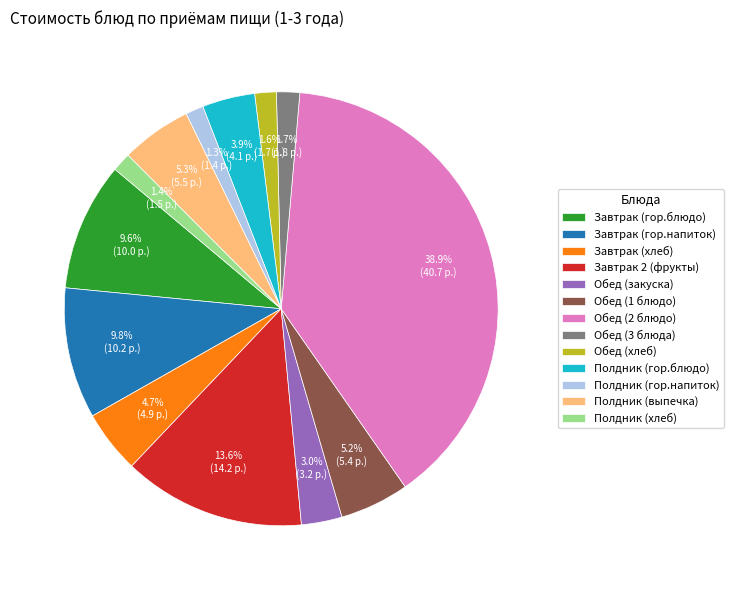

What is the largest slice in the pie chart?

Обед (2 блюдо)